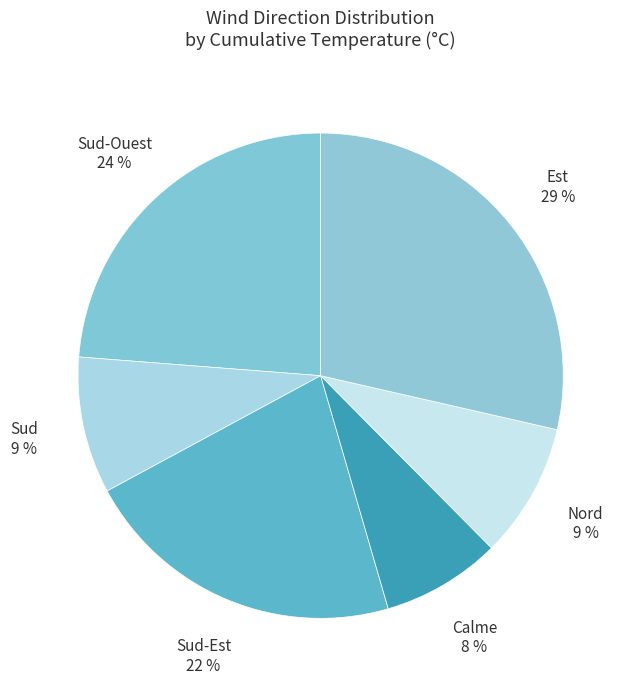

Between Est and Sud-Est, which is larger?

Est